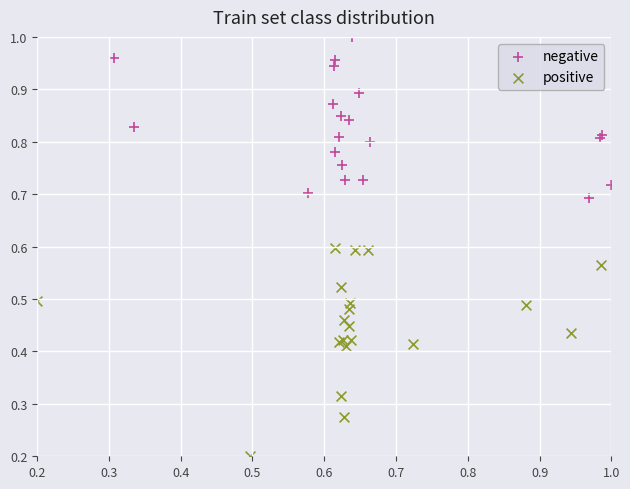

Which series contains the highest Y value?

negative